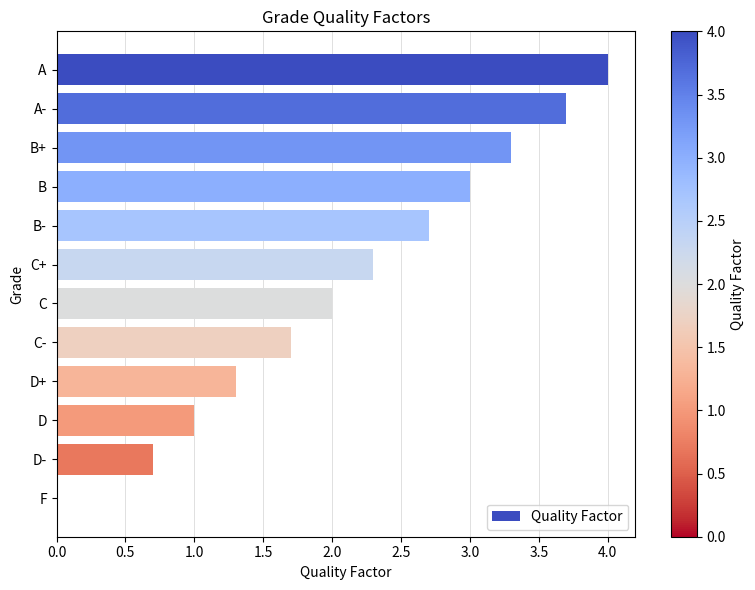

Is it true that the value at A- is 5.8?

False